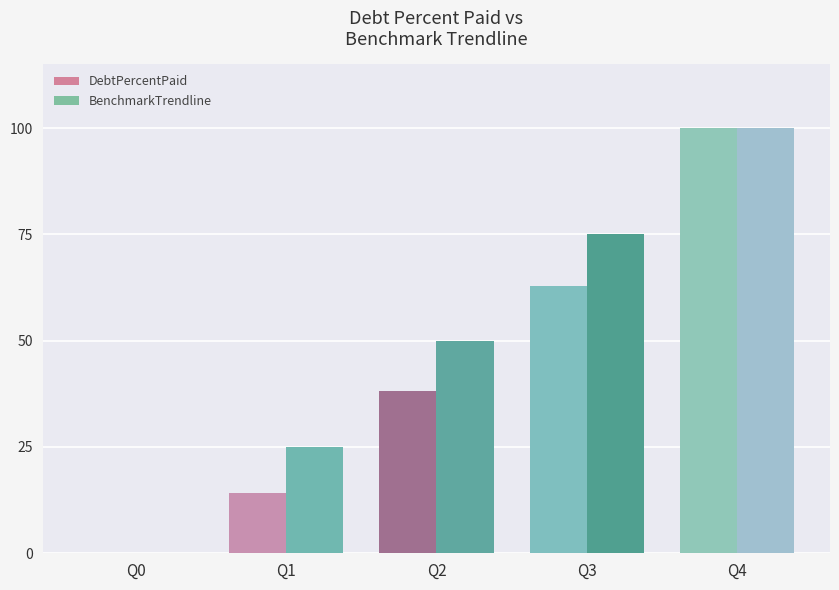

Reading left to right, what are all the values shown in this chart?

DebtPercentPaid: Q0=0.0	Q1=14.2	Q2=38.2	Q3=62.9	Q4=100.0
BenchmarkTrendline: Q0=0.0	Q1=25.0	Q2=50.0	Q3=75.0	Q4=100.0